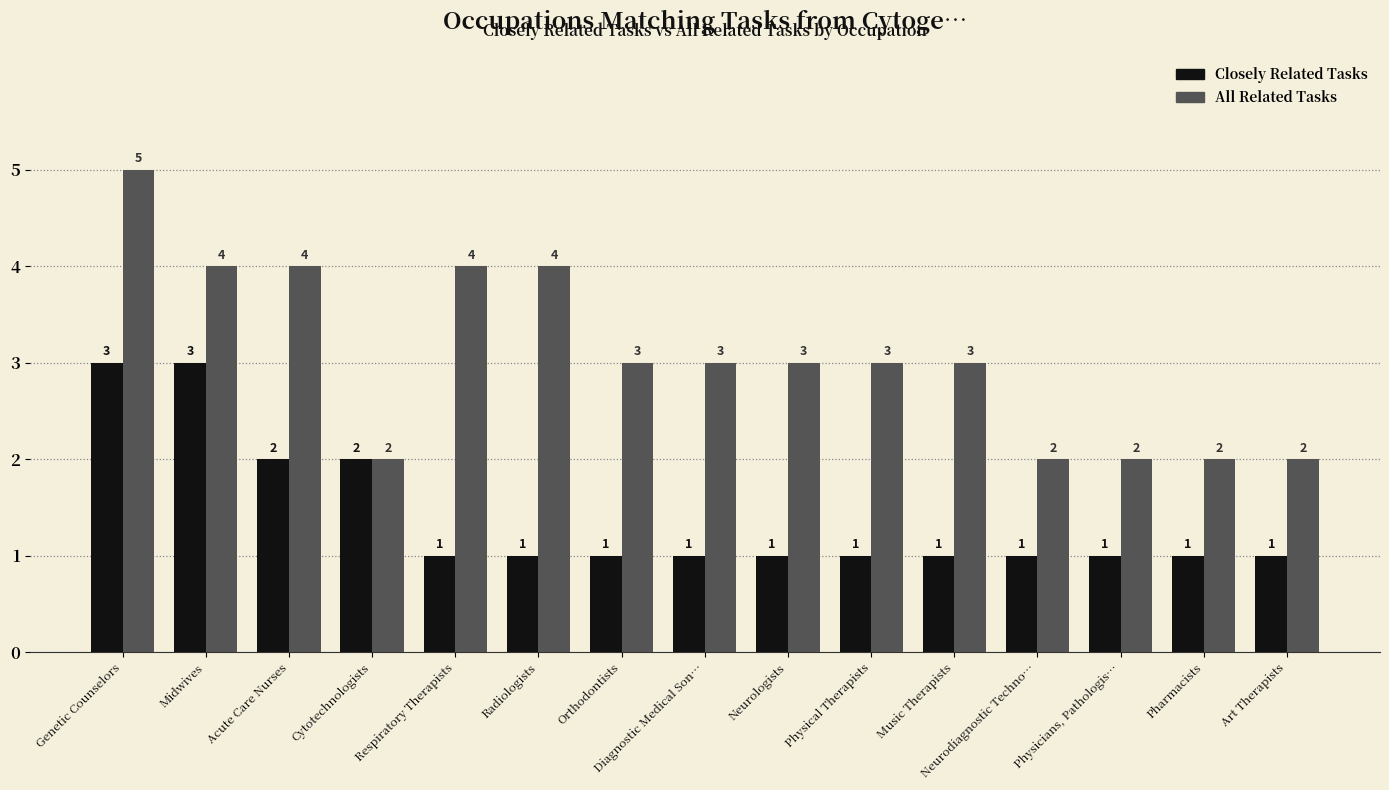

Rank the series by their average value, from highest to lowest.

All Related Tasks, Closely Related Tasks